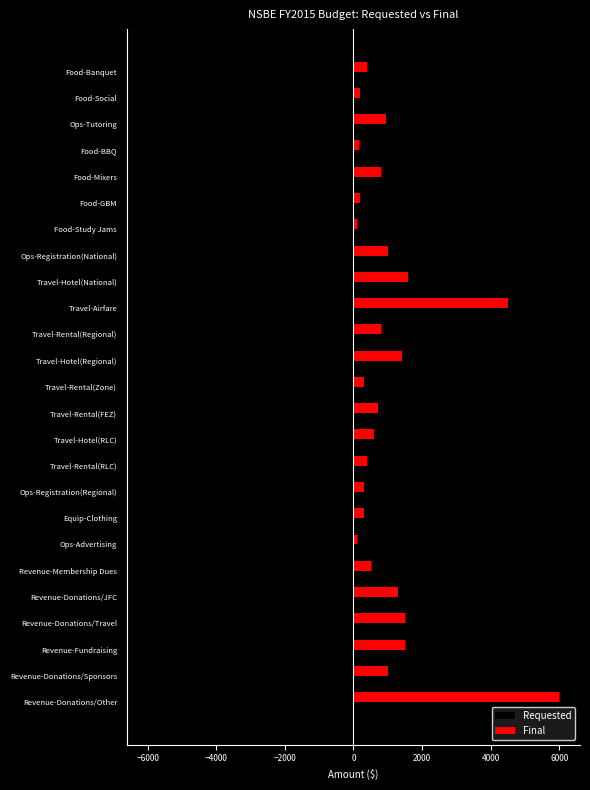

Rank the series at Travel-Rental(FEZ) from highest to lowest value.

Final, Requested